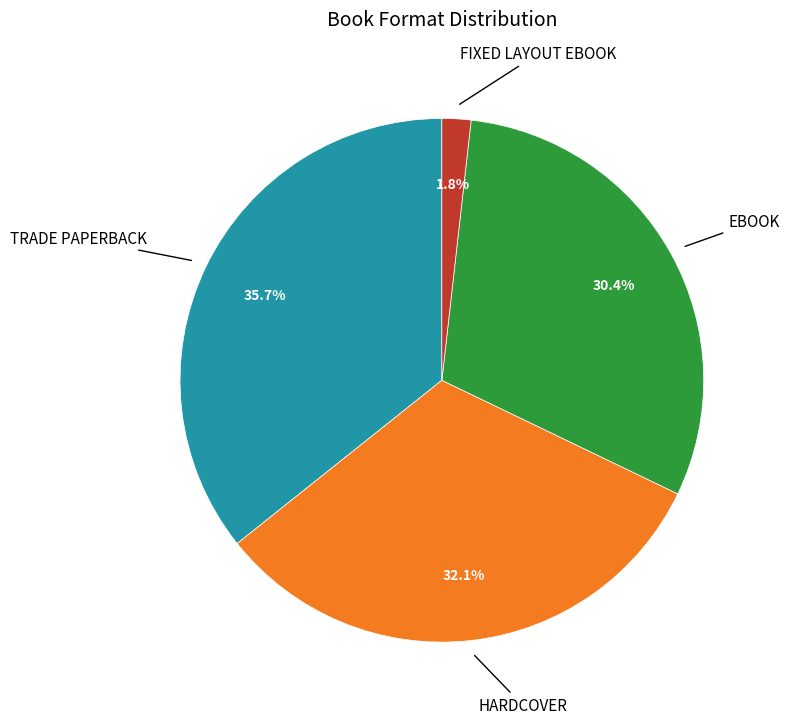

Is there a majority slice in this chart?

No